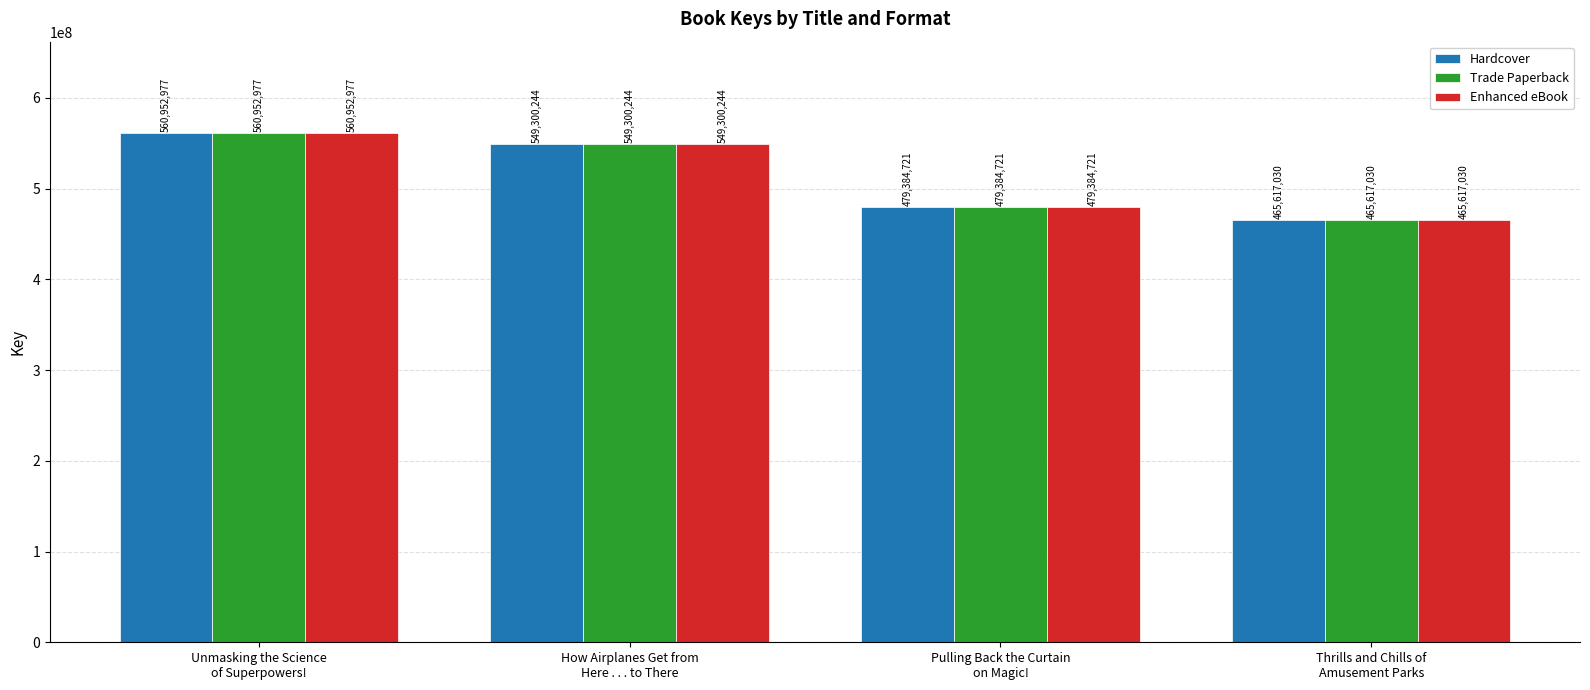

Reading left to right, list all the values displayed in this chart.

Hardcover: 560952977	549300244	479384721	465617030
Trade Paperback: 560952977	549300244	479384721	465617030
Enhanced eBook: 560952977	549300244	479384721	465617030